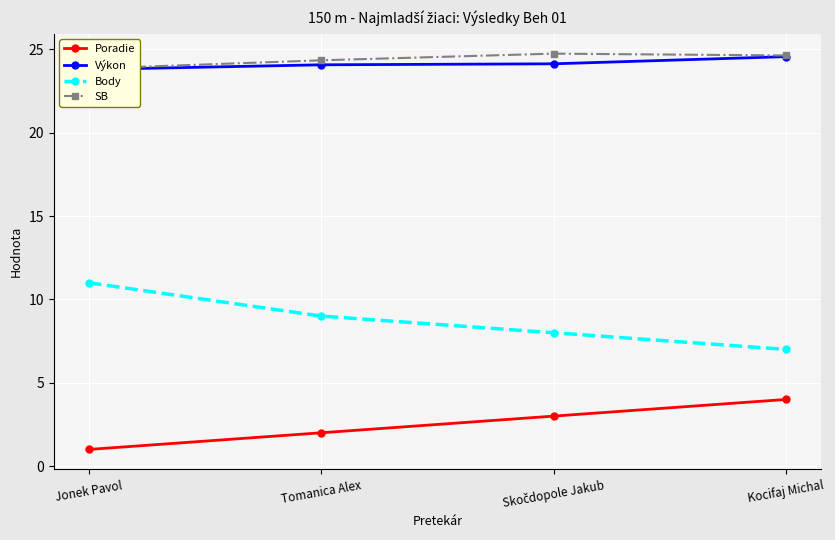

Which series has the largest range (max minus min)?

Body